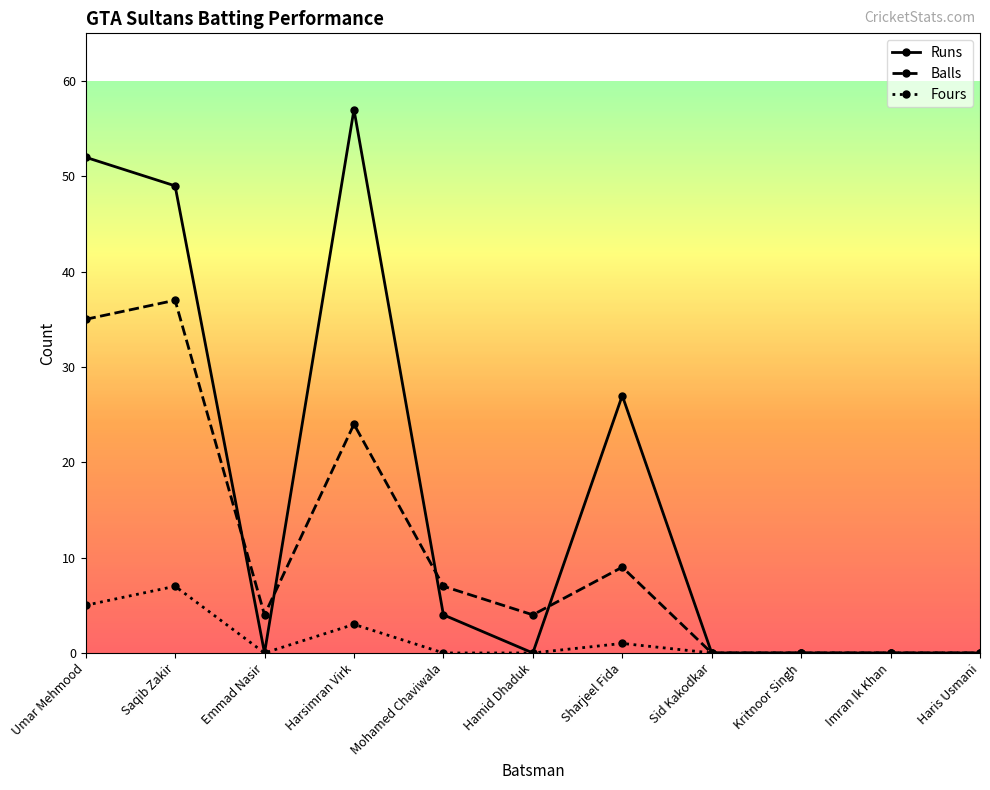

Reading right to left, transcribe all the data shown in this chart.

Runs: Haris Usmani=0	Imran Ik Khan=0	Kritnoor Singh=0	Sid Kakodkar=0	Sharjeel Fida=27	Hamid Dhaduk=0	Mohamed Chaviwala=4	Harsimran Virk=57	Emmad Nasir=0	Saqib Zakir=49	Umar Mehmood=52
Balls: Haris Usmani=0	Imran Ik Khan=0	Kritnoor Singh=0	Sid Kakodkar=0	Sharjeel Fida=9	Hamid Dhaduk=4	Mohamed Chaviwala=7	Harsimran Virk=24	Emmad Nasir=4	Saqib Zakir=37	Umar Mehmood=35
Fours: Haris Usmani=0	Imran Ik Khan=0	Kritnoor Singh=0	Sid Kakodkar=0	Sharjeel Fida=1	Hamid Dhaduk=0	Mohamed Chaviwala=0	Harsimran Virk=3	Emmad Nasir=0	Saqib Zakir=7	Umar Mehmood=5